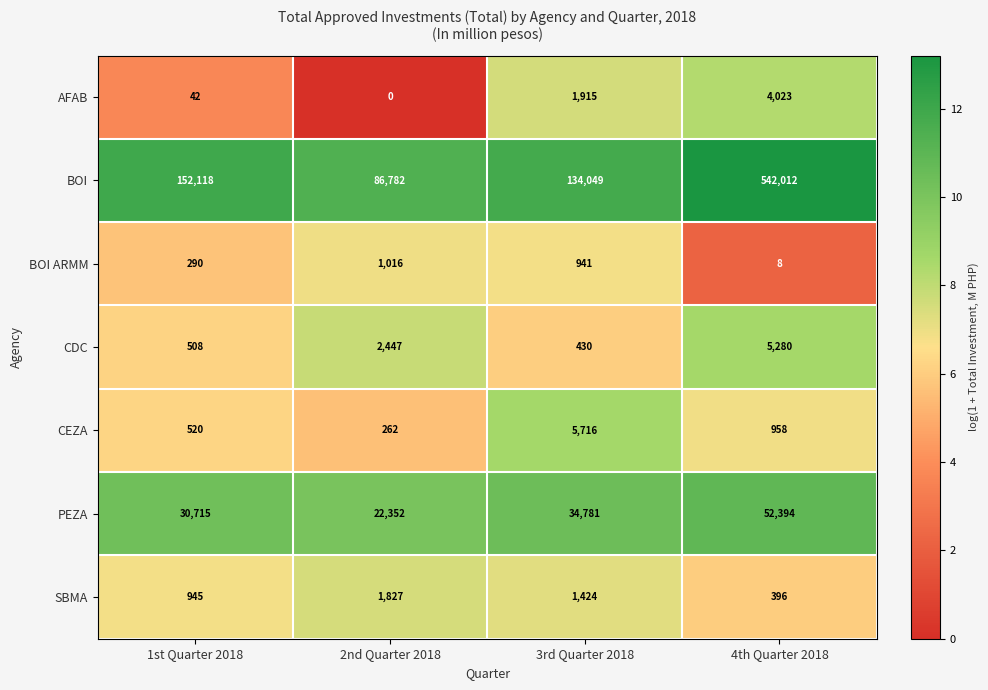

What is the approximate value of CDC at 4th Quarter 2018, to the nearest 100?

5300